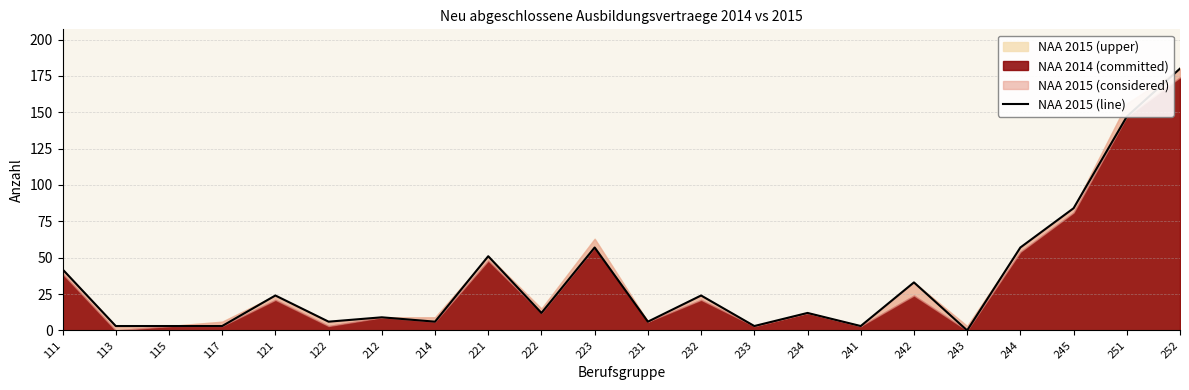

What is the sum of the values at 241 and 121?

27